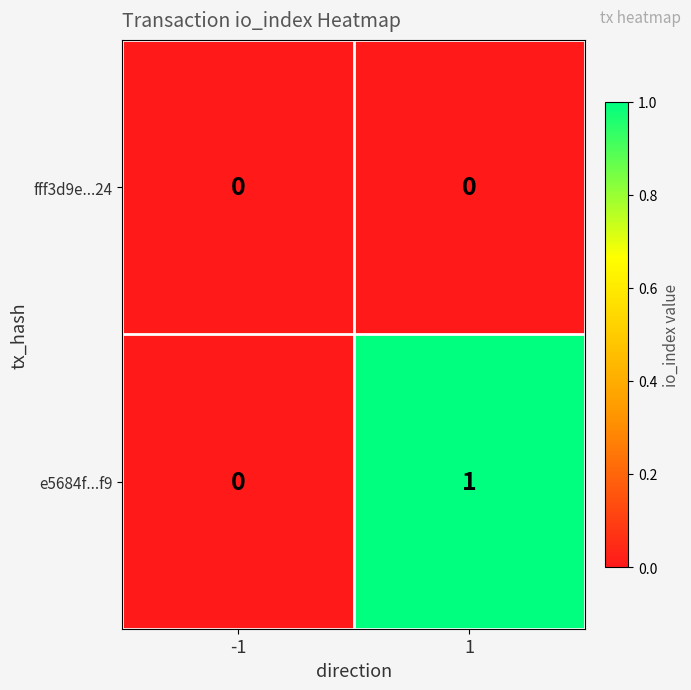

Which series has the largest total across all categories?

e5684f...f9